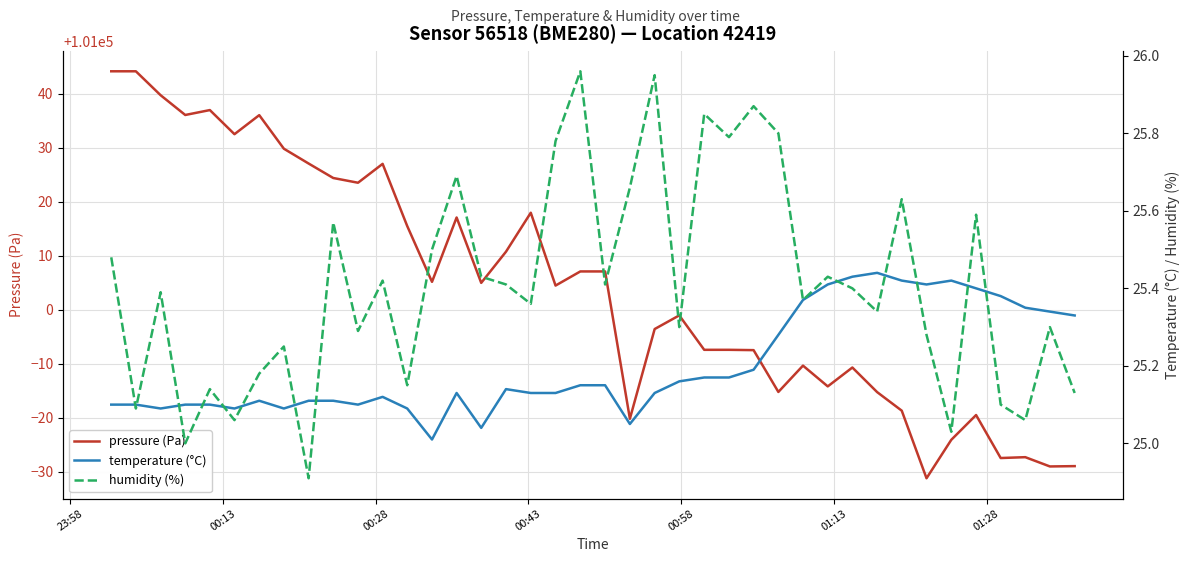

What is the smallest value displayed?

24.9